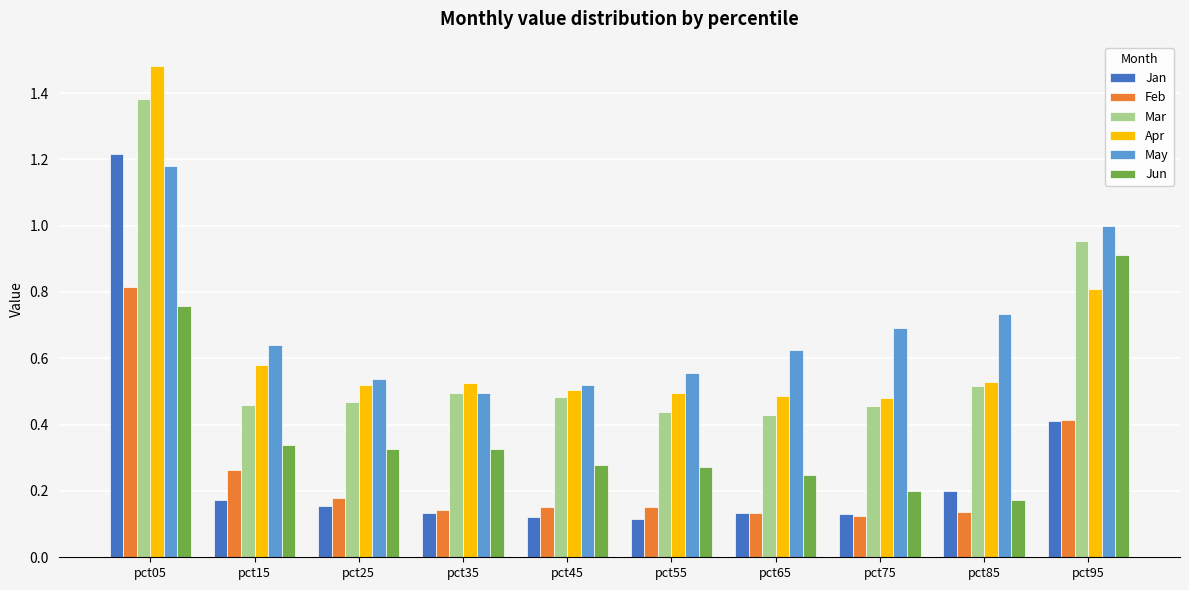

Is the value of Apr at pct15 greater than the value of Jan at pct65?

Yes